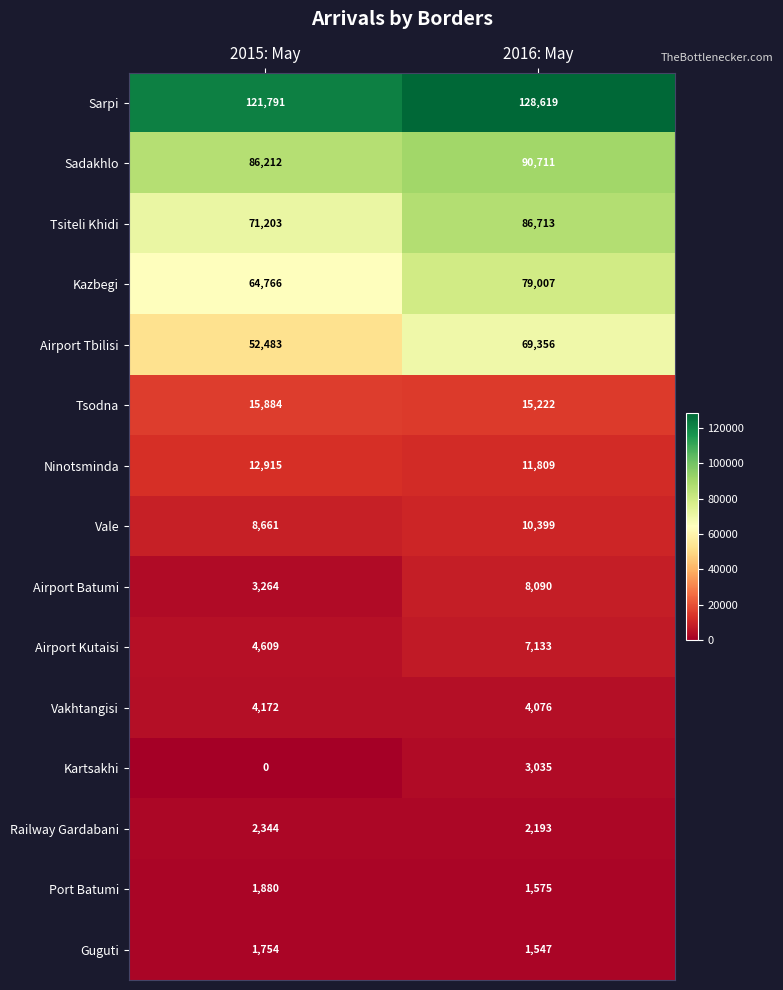

The Port Batumi series shows 2810 at 2015: May. True or false?

False